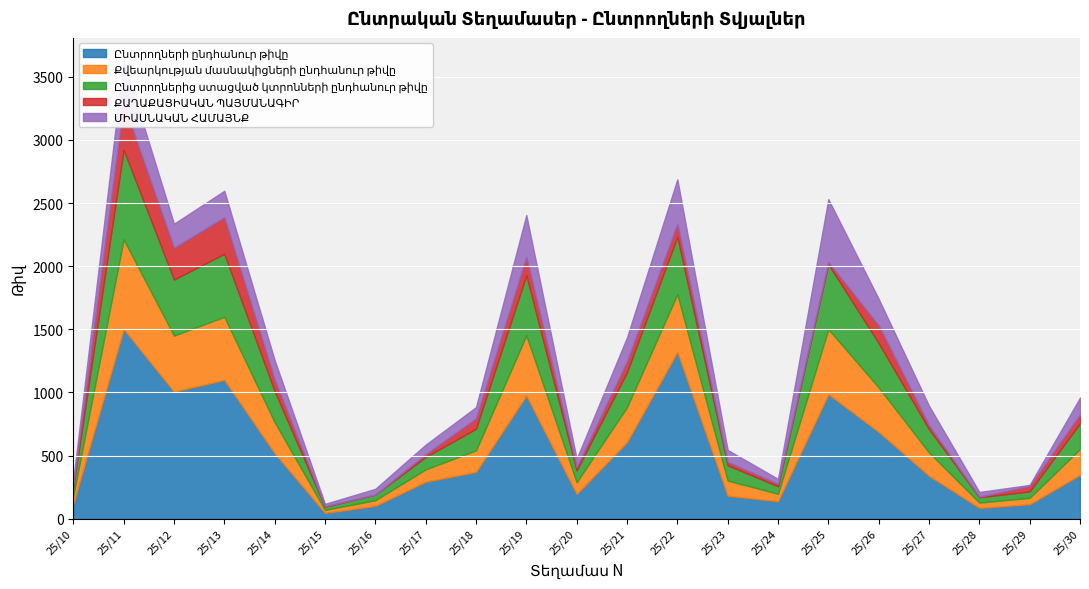

List the labels in order of Ընտրողներից ստացված կտրոնների ընդհանուր թիվը value, largest first.

25/11, 25/25, 25/13, 25/19, 25/22, 25/12, 25/26, 25/21, 25/14, 25/30, 25/27, 25/18, 25/23, 25/17, 25/20, 25/10, 25/24, 25/29, 25/16, 25/28, 25/15